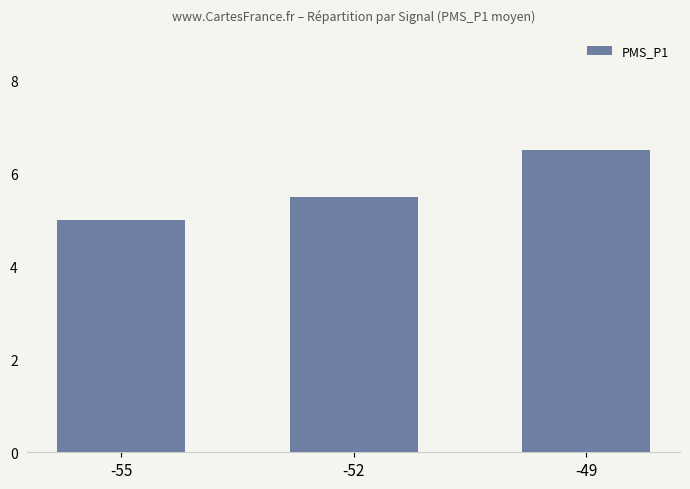

How many categories are shown in the chart?

3